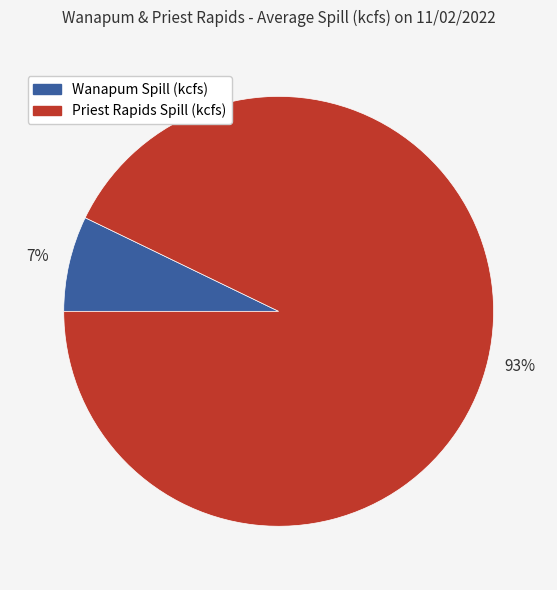

Does any single category account for the majority?

Yes